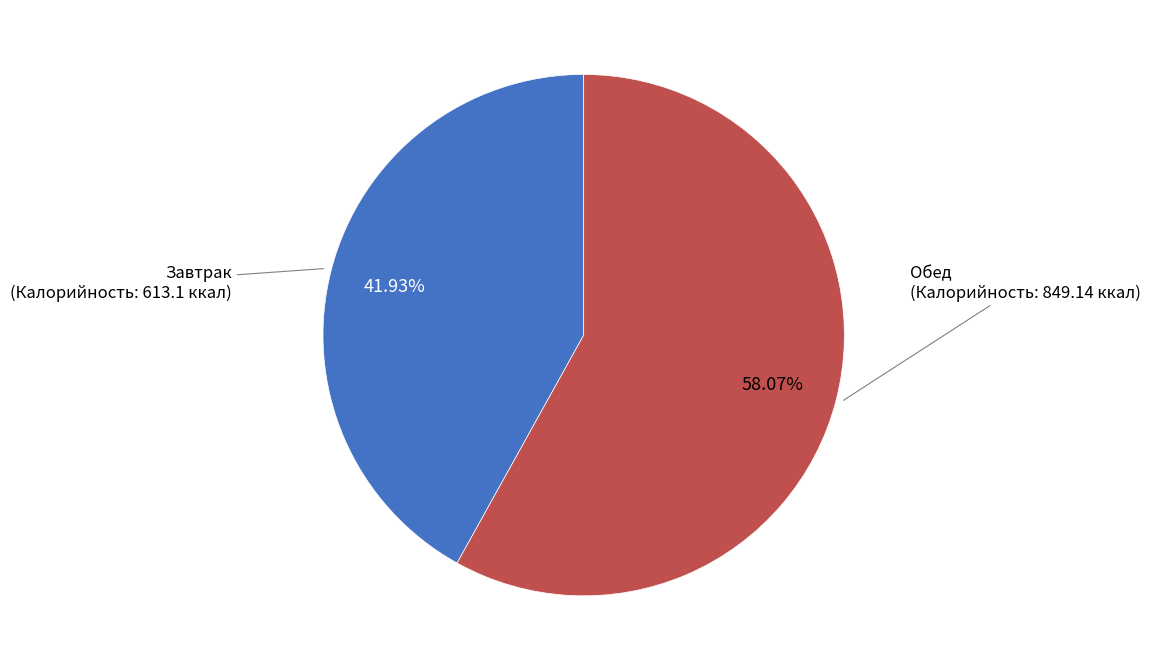

How many slices are in this pie chart?

2